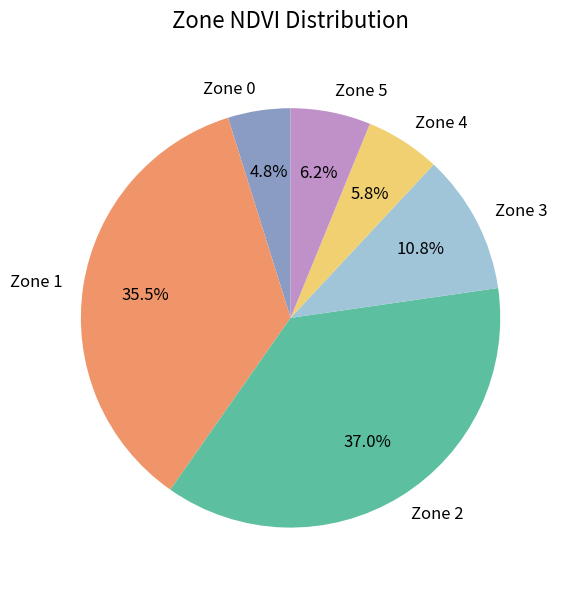

Is there any slice that represents more than half of the pie?

No